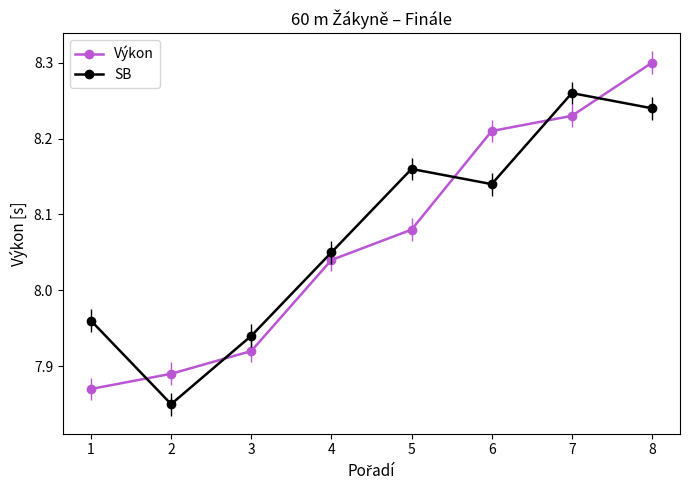

How many distinct data groups are displayed?

2